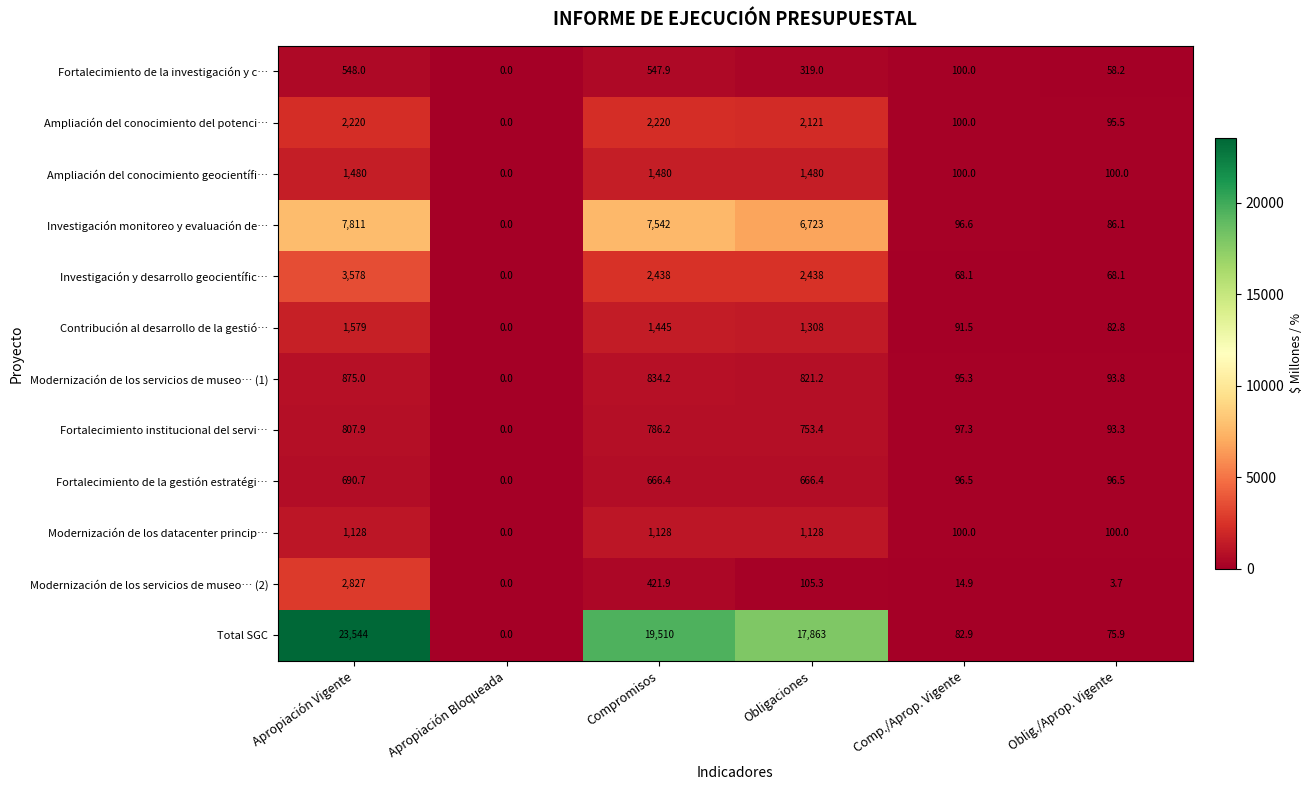

At how many categories does at least one series exceed 1996?

3